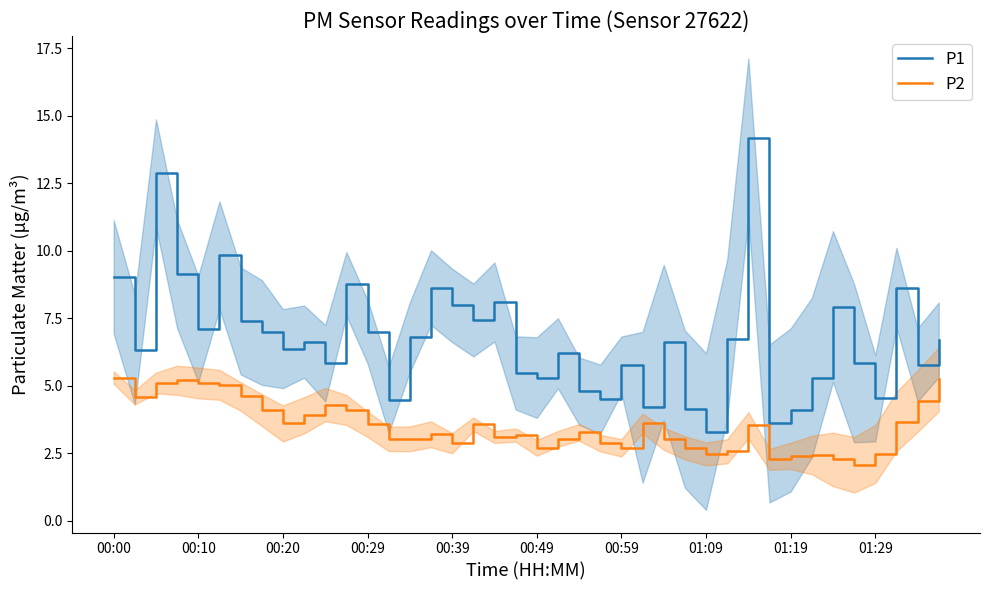

Is the value of P2 at 00:00 greater than the value of P1 at 18?

No